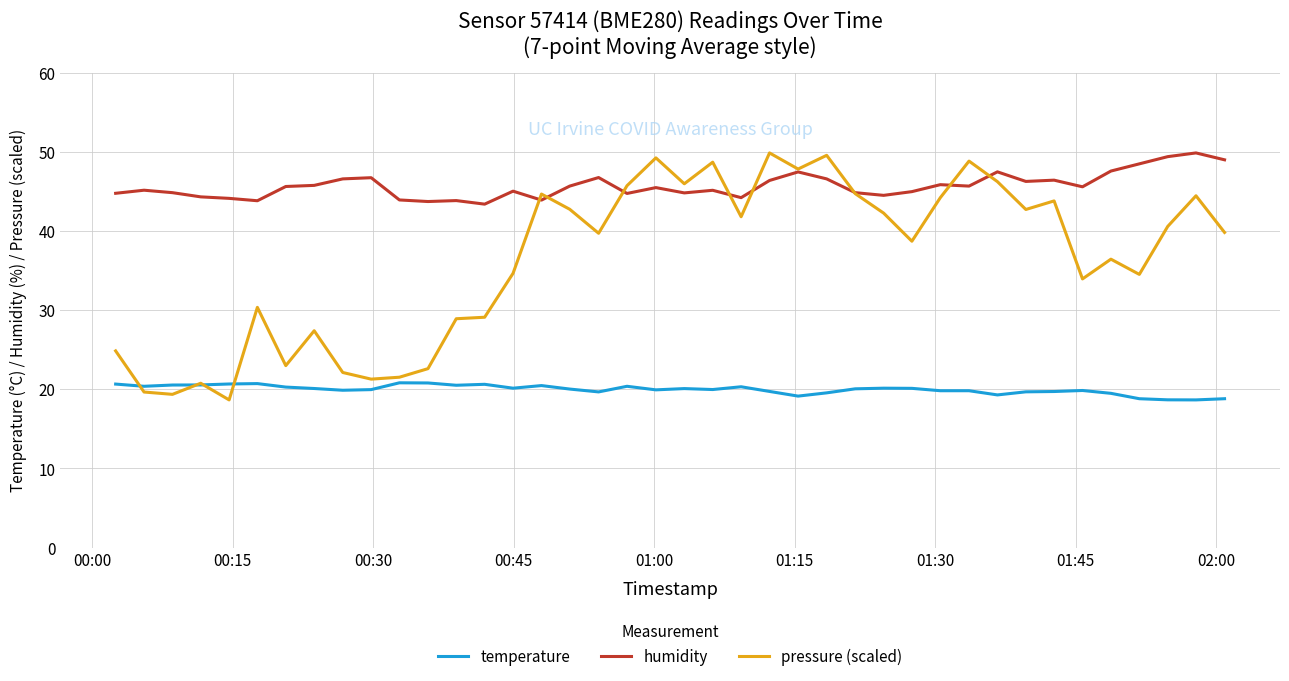

What is the average value of the temperature series?

20.0